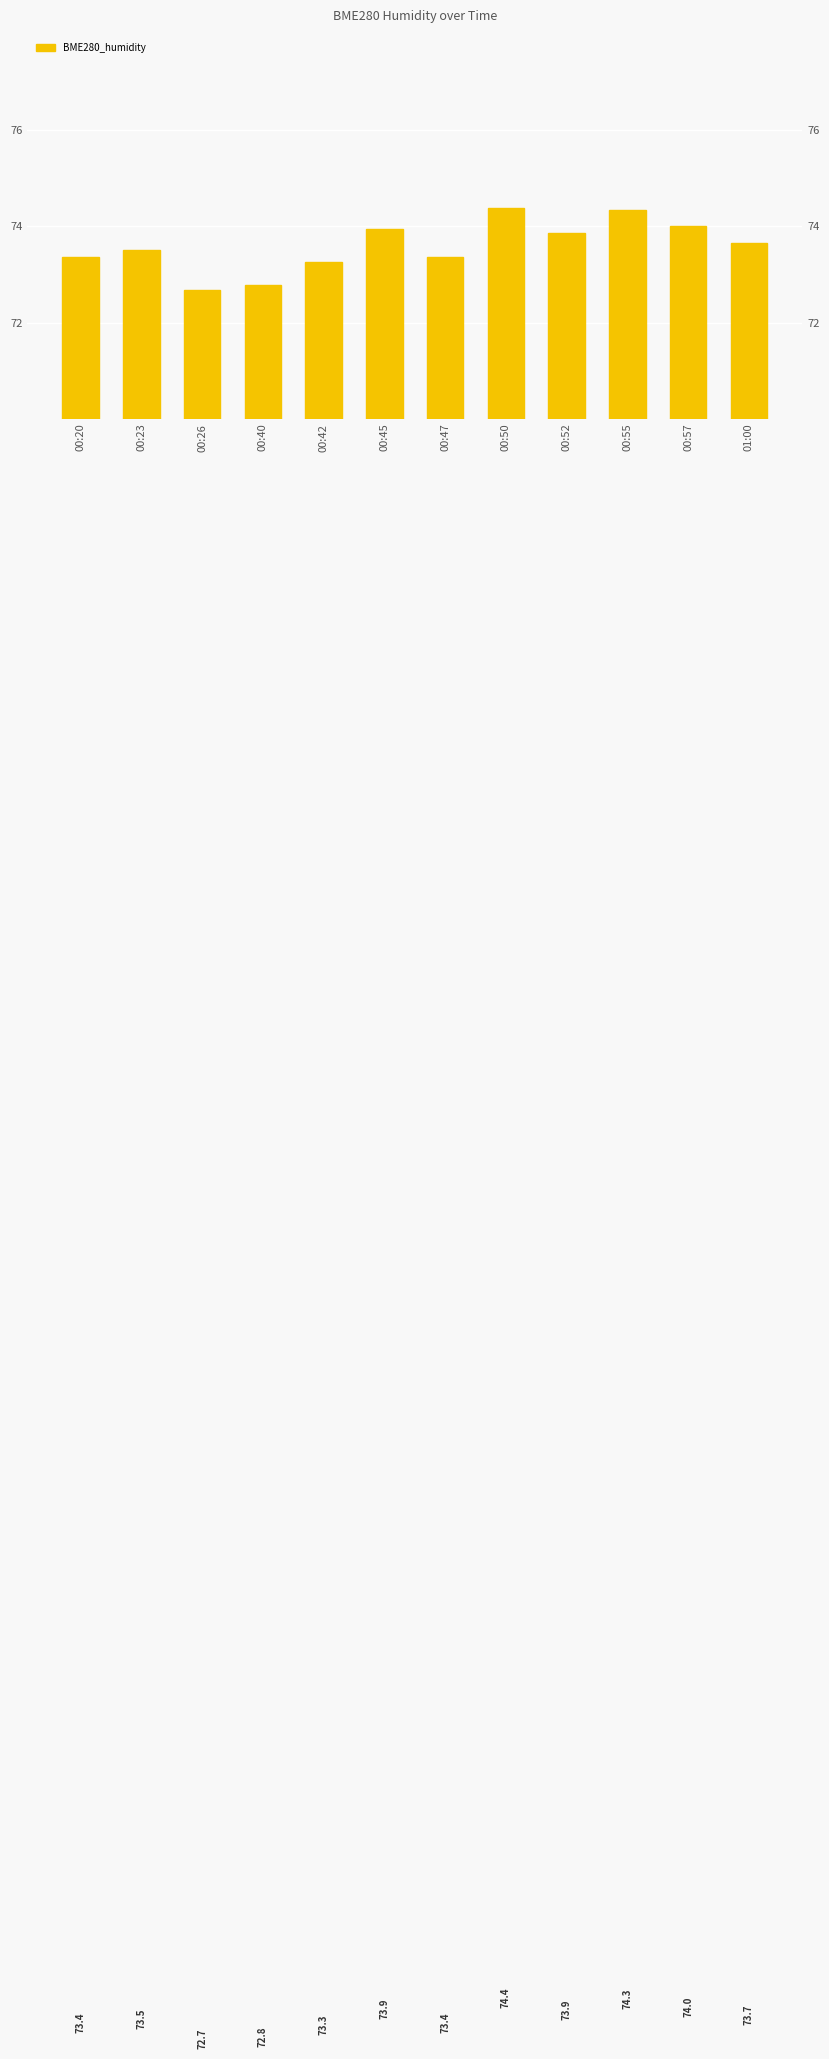

What is the value of the 3rd bar from the left?

72.7